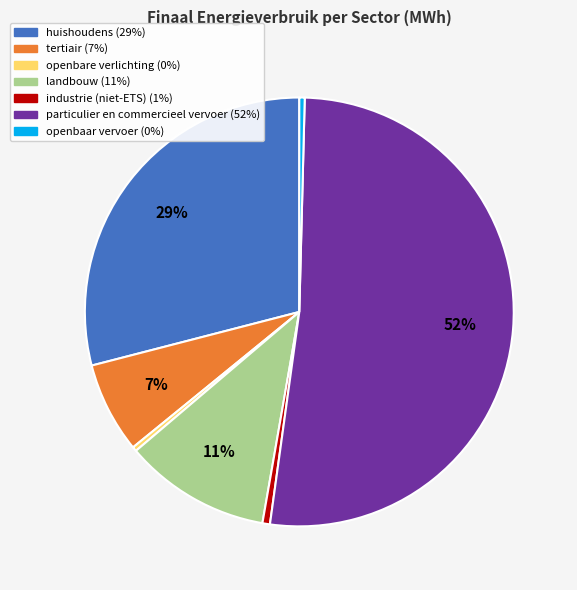

Which category has the biggest portion of the pie?

particulier en commercieel vervoer